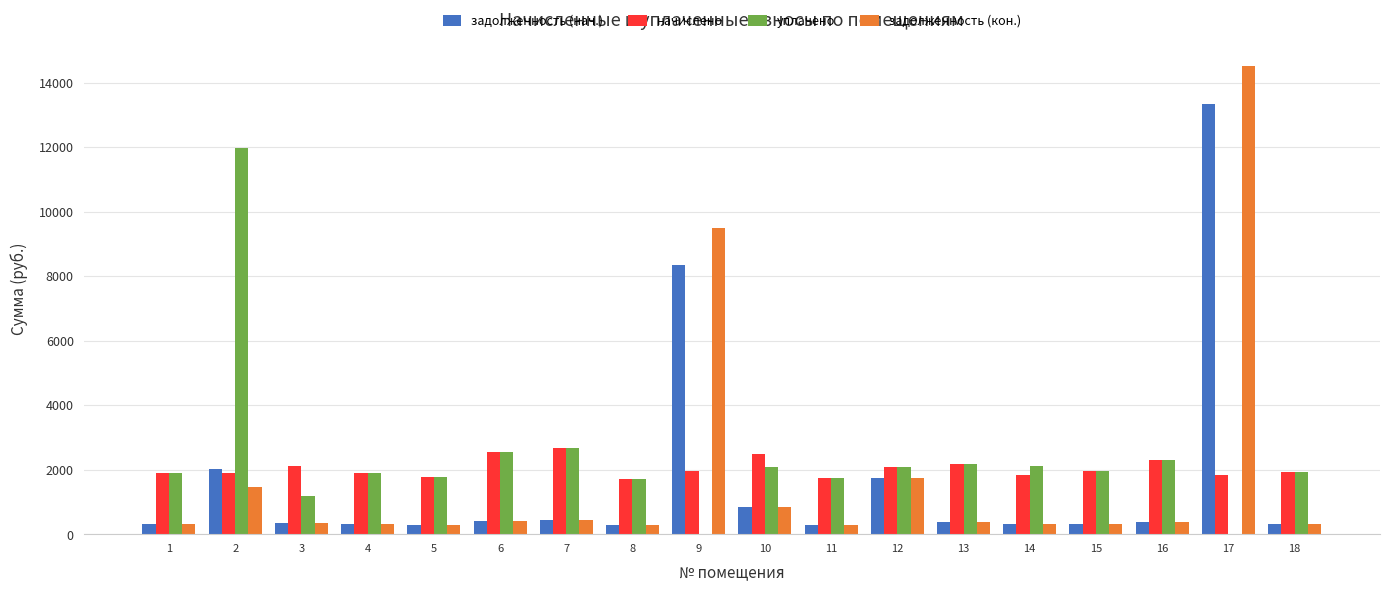

Is the value of задолженность (нач.) at 8 greater than the value of начислено at 18?

No